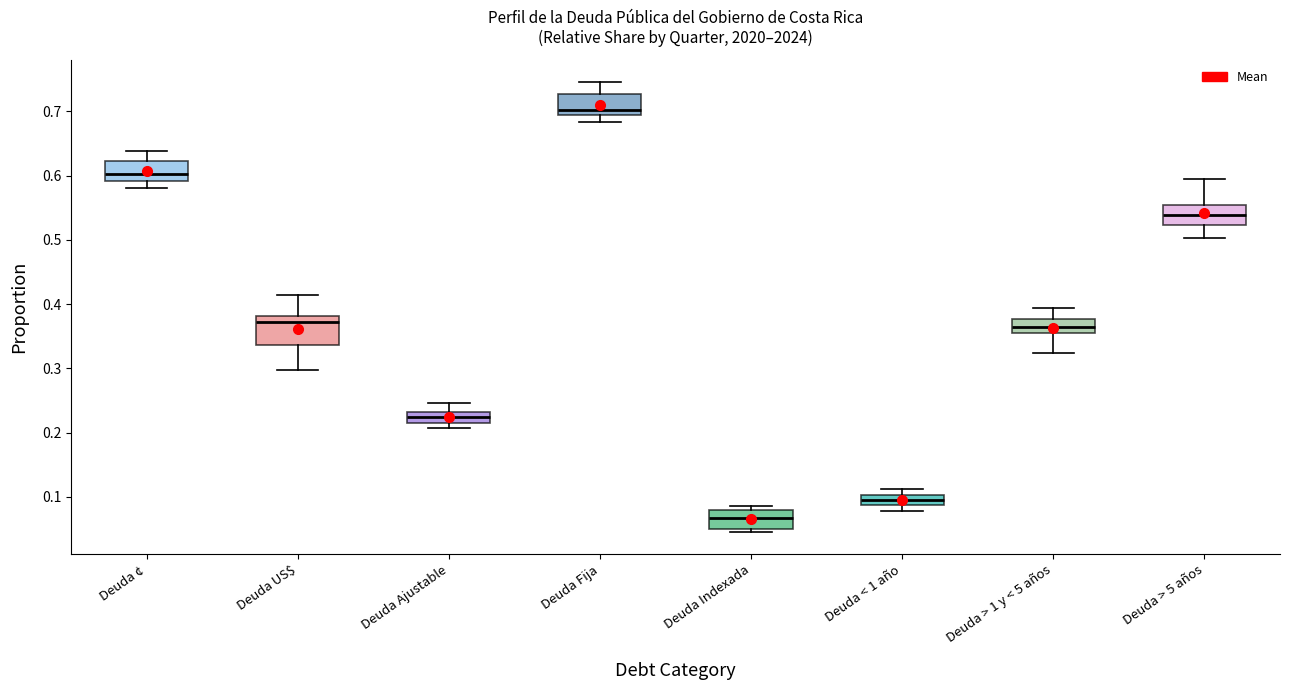

Where does the median line of the box for Deuda > 5 años sit on the y-axis? The values are not printed on the chart, so give them approximately, as read against the axis.

0.54